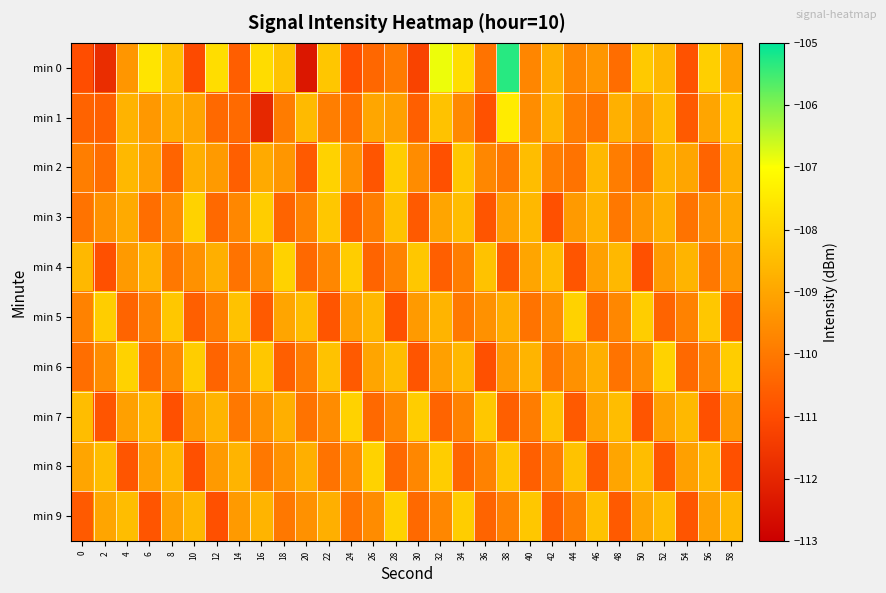

Count the number of data series in this chart.

10